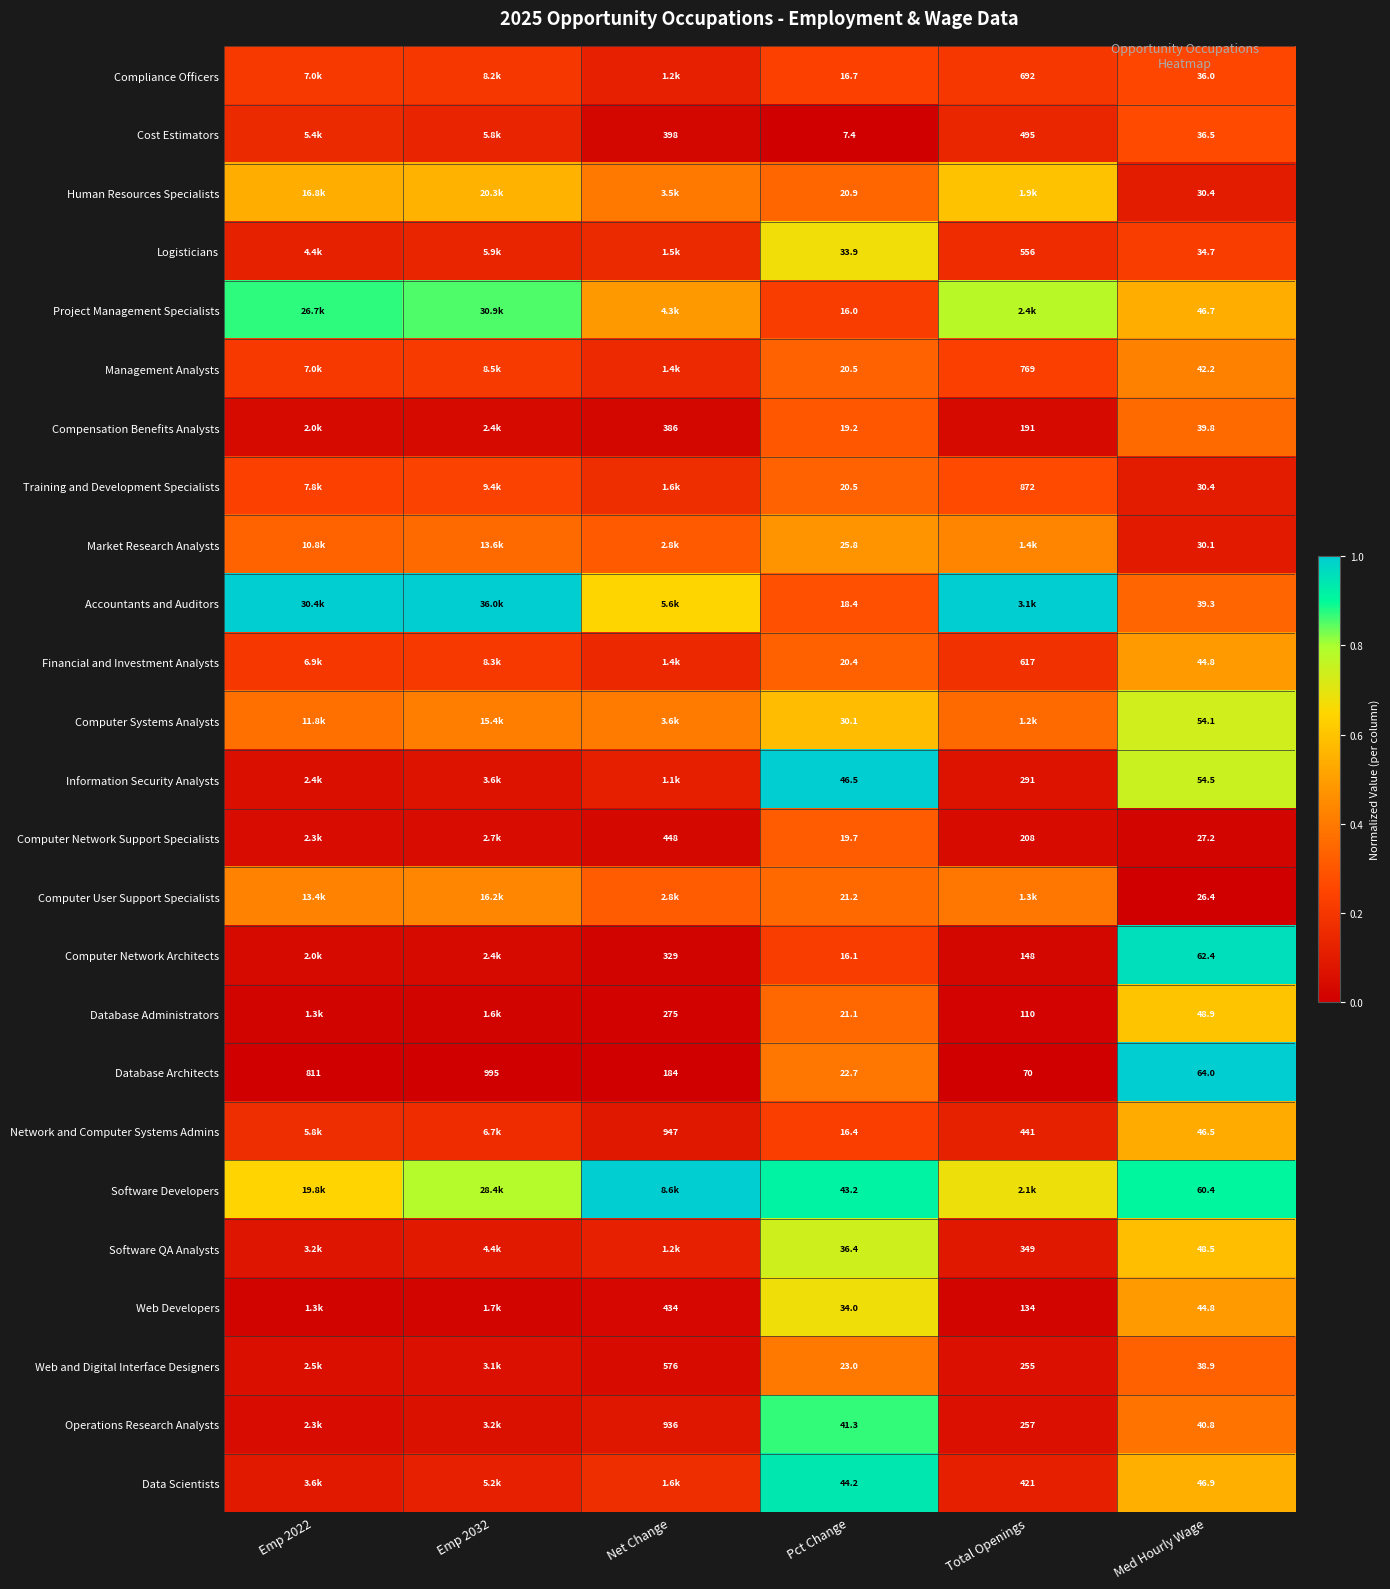

Which series changed the most between Pct Change and Med Hourly Wage?

Computer Network Architects